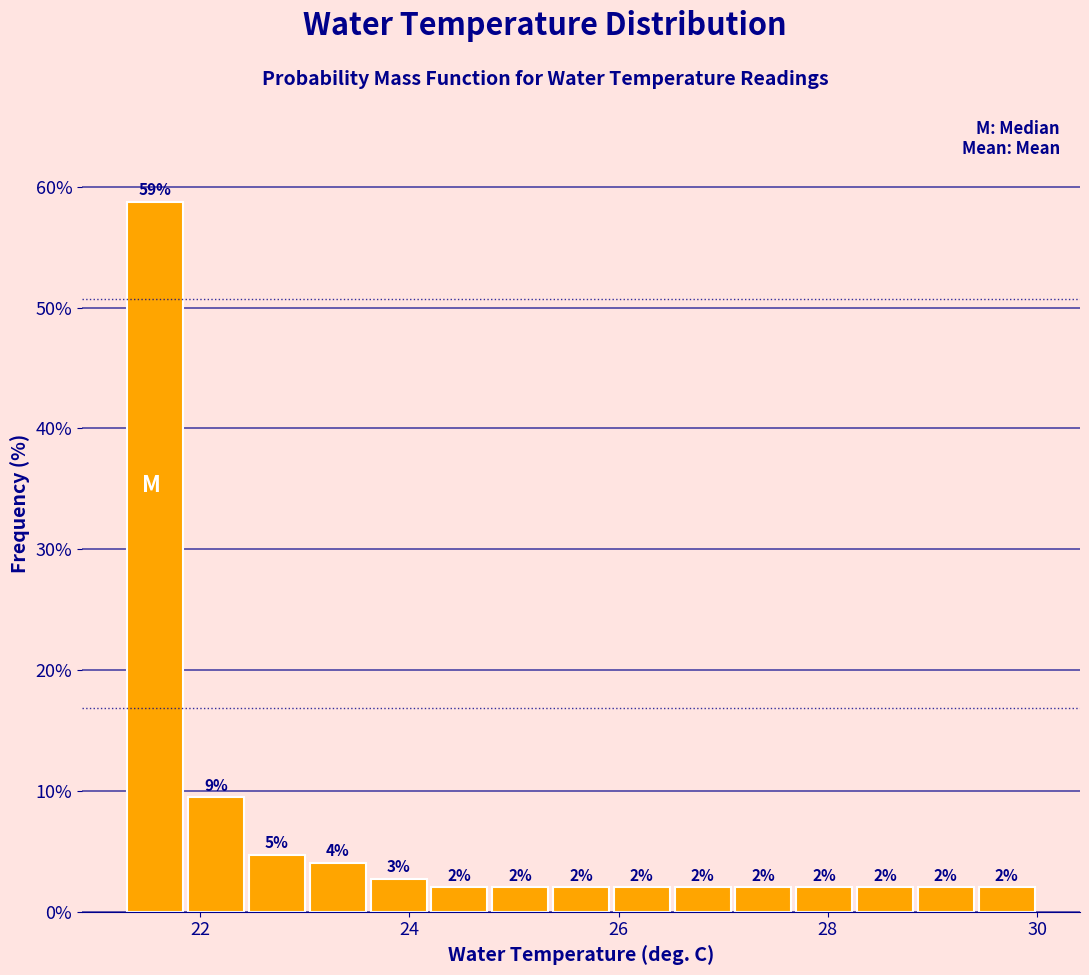

Read against the x-axis, roughly where is the centre of the tallest bar?

21.6